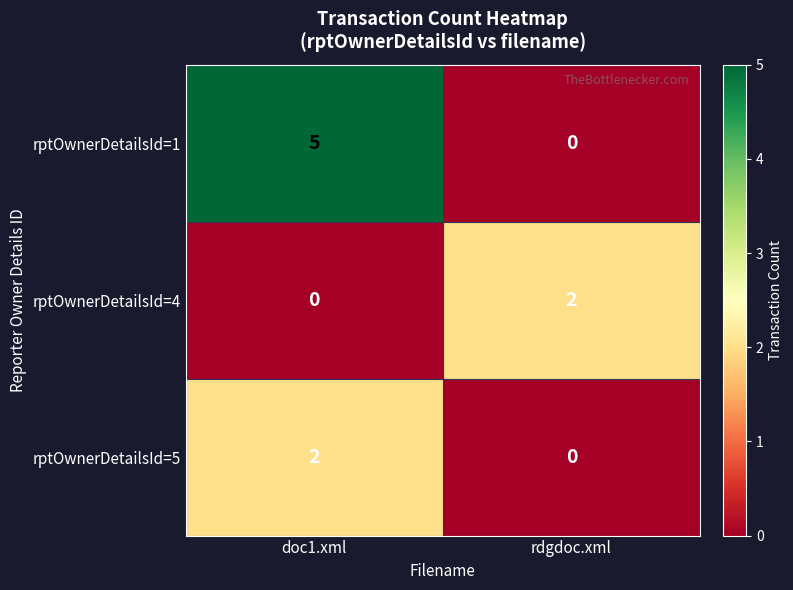

What is the spread (max minus min) of values at doc1.xml?

5